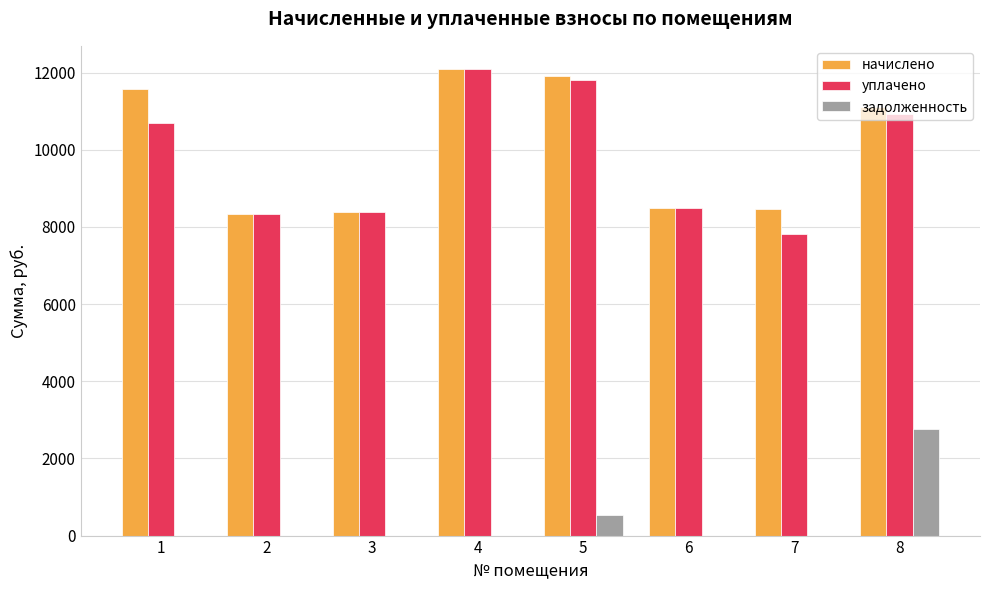

Between 2 and 5, which series saw the biggest shift?

начислено